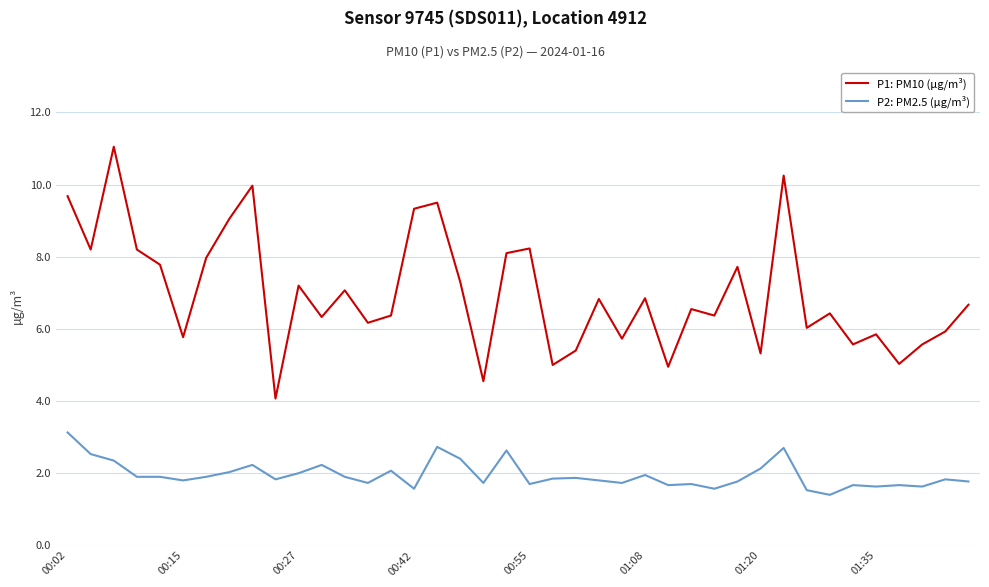

What is the maximum value for P2: PM2.5 (µg/m³)?

3.1